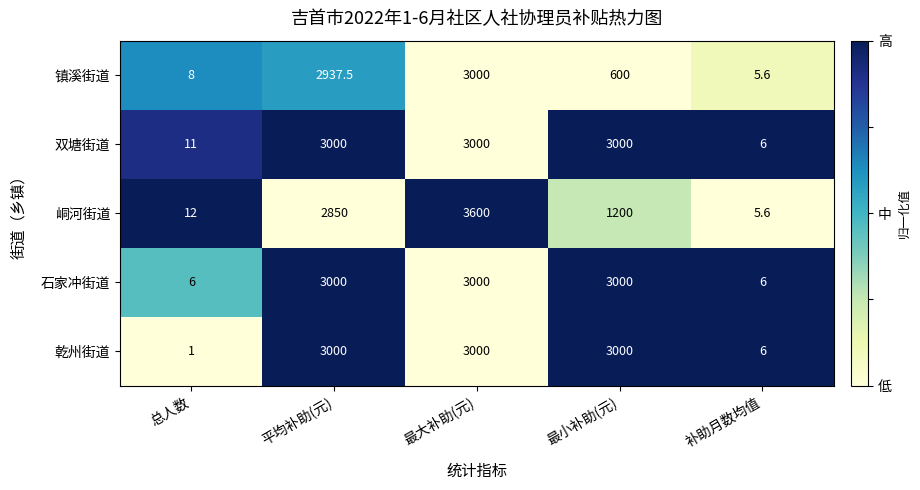

At 总人数, list the series in order from largest to smallest.

峒河街道, 双塘街道, 镇溪街道, 石家冲街道, 乾州街道